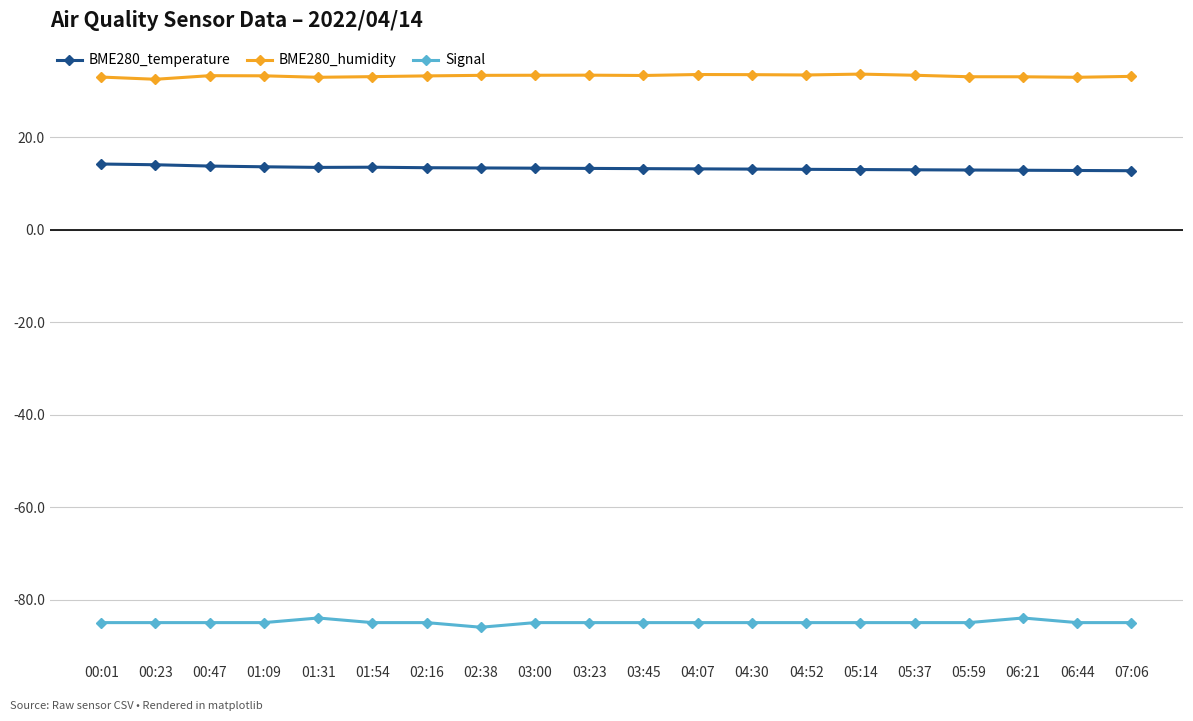

What is the sum of all Signal values?

-1699.0